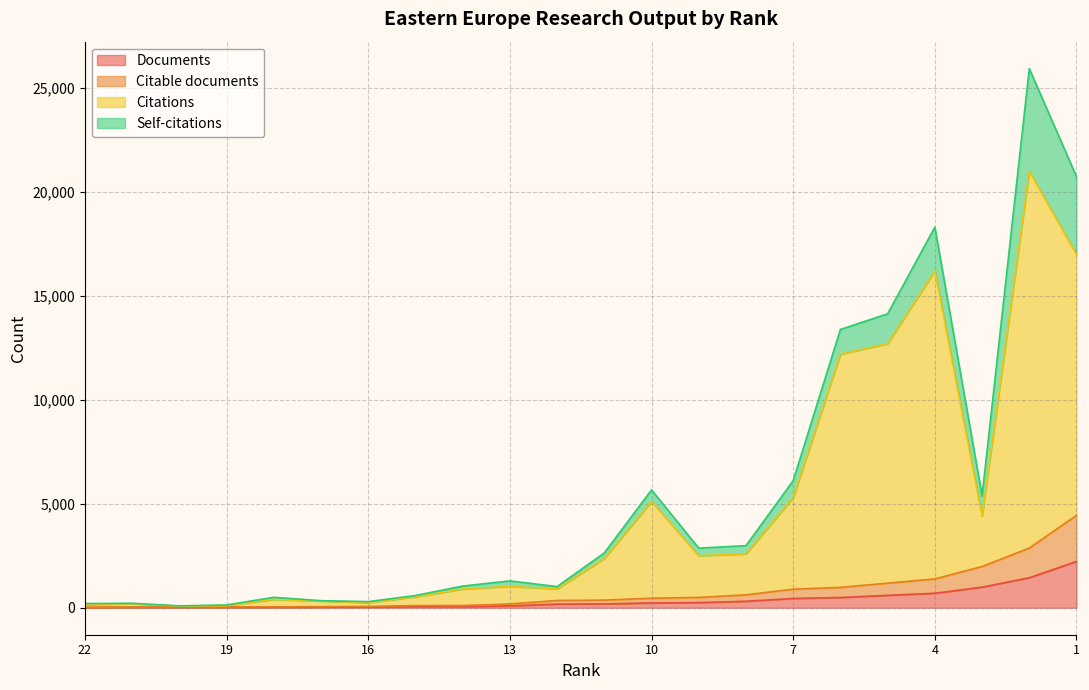

Which series has the largest range (max minus min)?

Citations